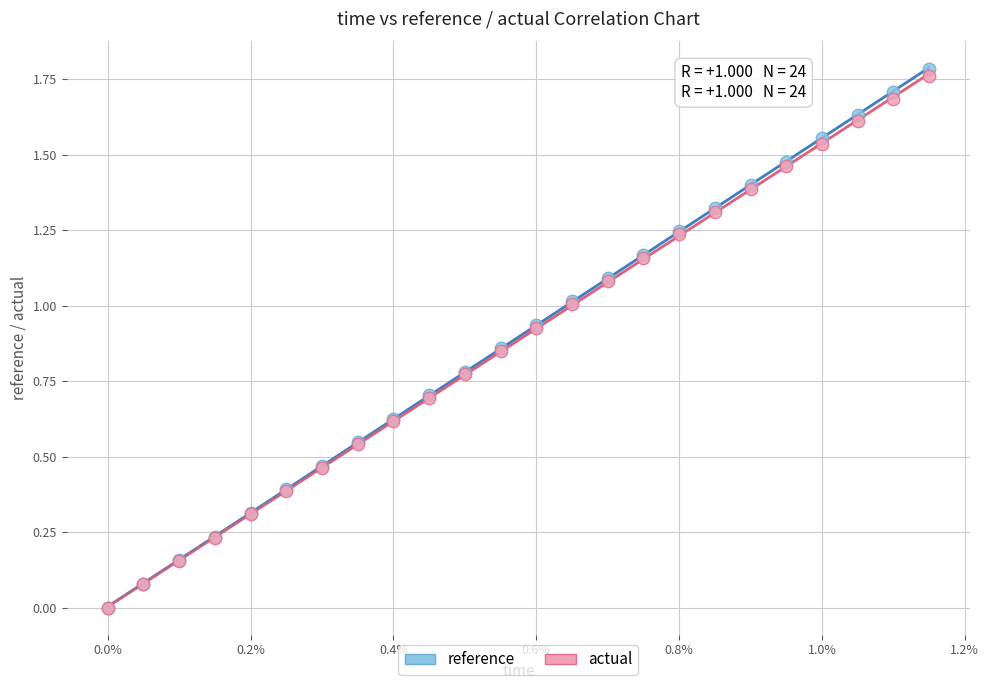

Which series has the largest Y range (max minus min)?

reference